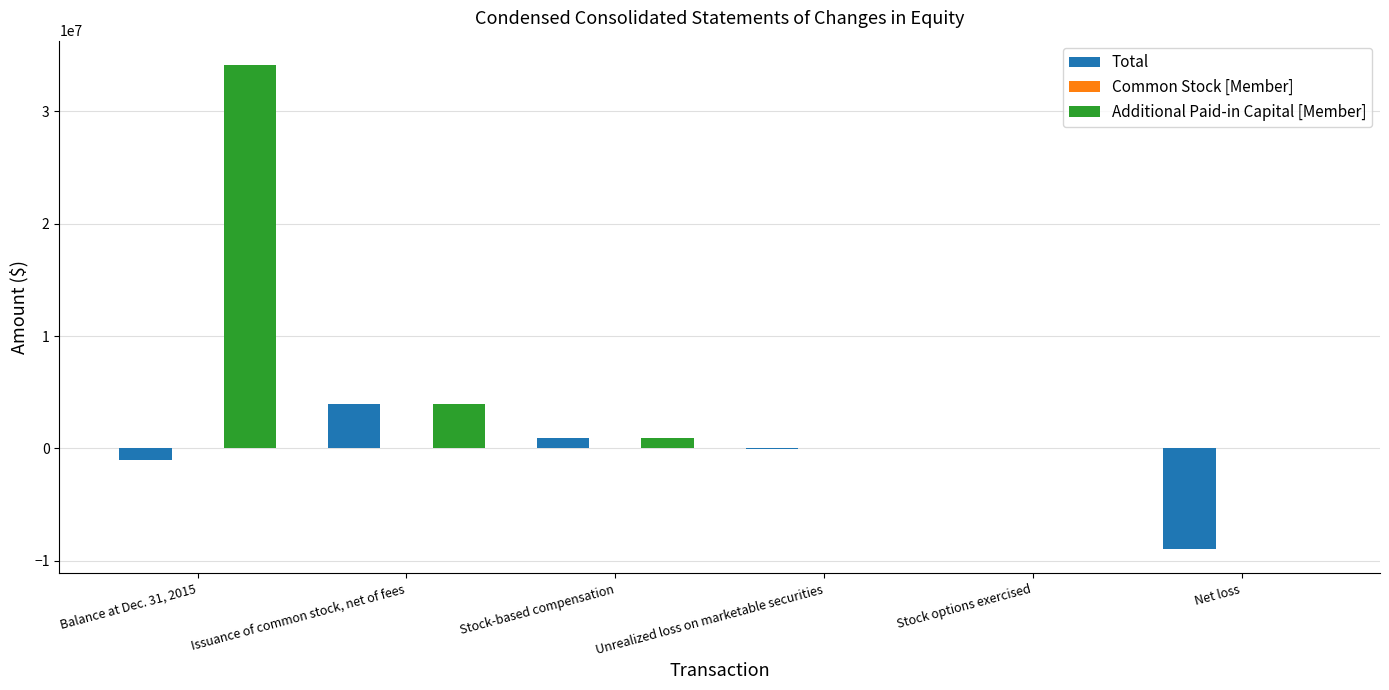

At which category does the chart reach its peak across all series?

Balance at Dec. 31, 2015